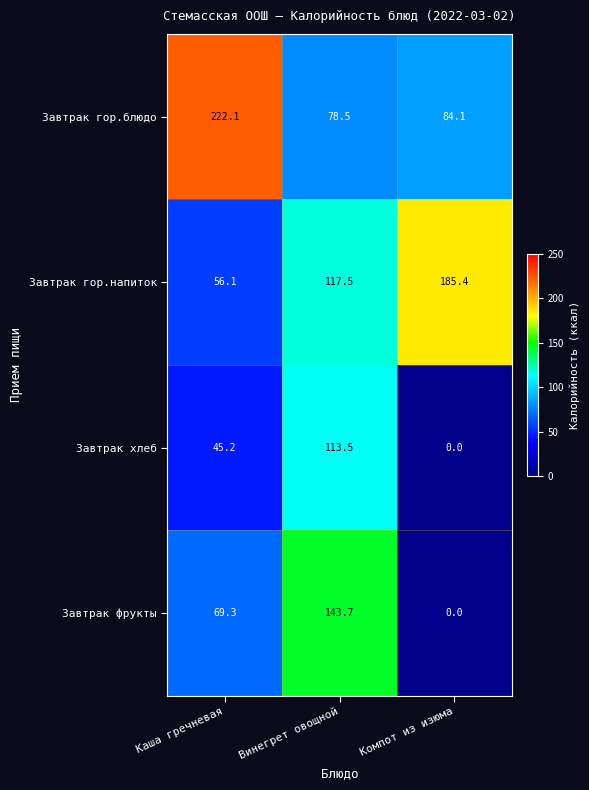

Between Каша гречневая and Винегрет овощной, which series saw the biggest shift?

Завтрак гор.блюдо